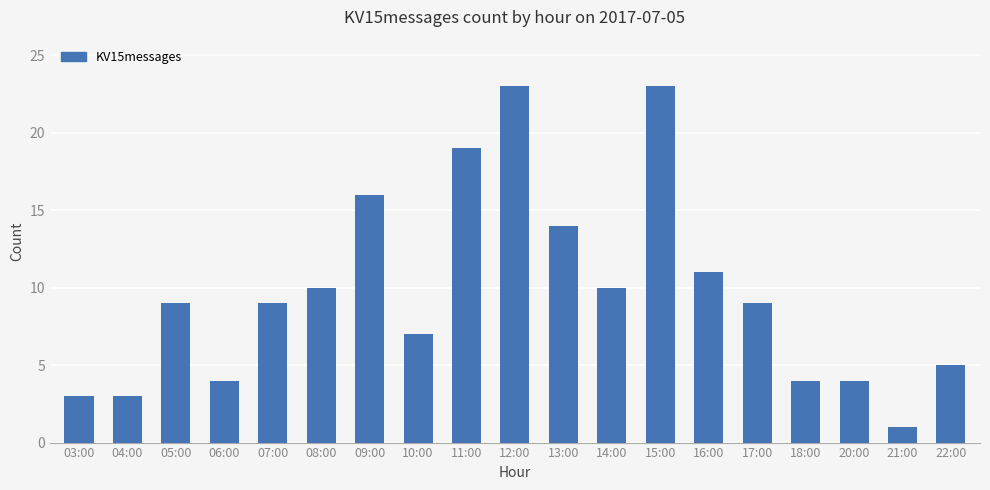

Is it true that the value at 14:00 is 10?

True